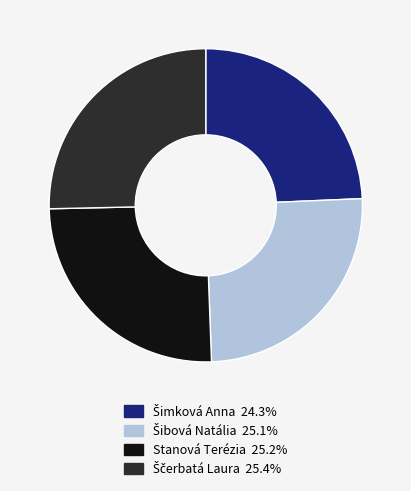

Does Stanová Terézia represent more than half of the total?

No